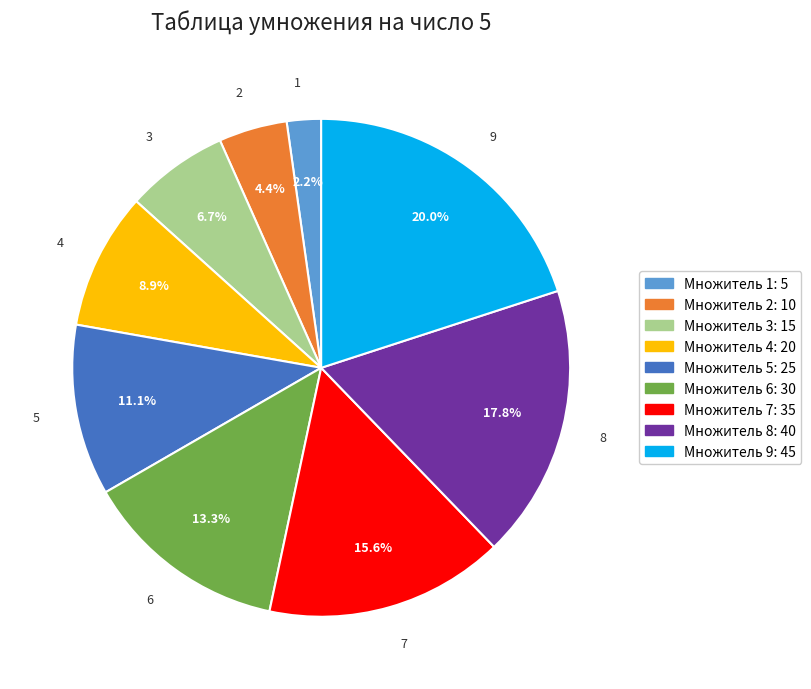

To the nearest percent, what is the combined percentage of 9 and 2?

24%